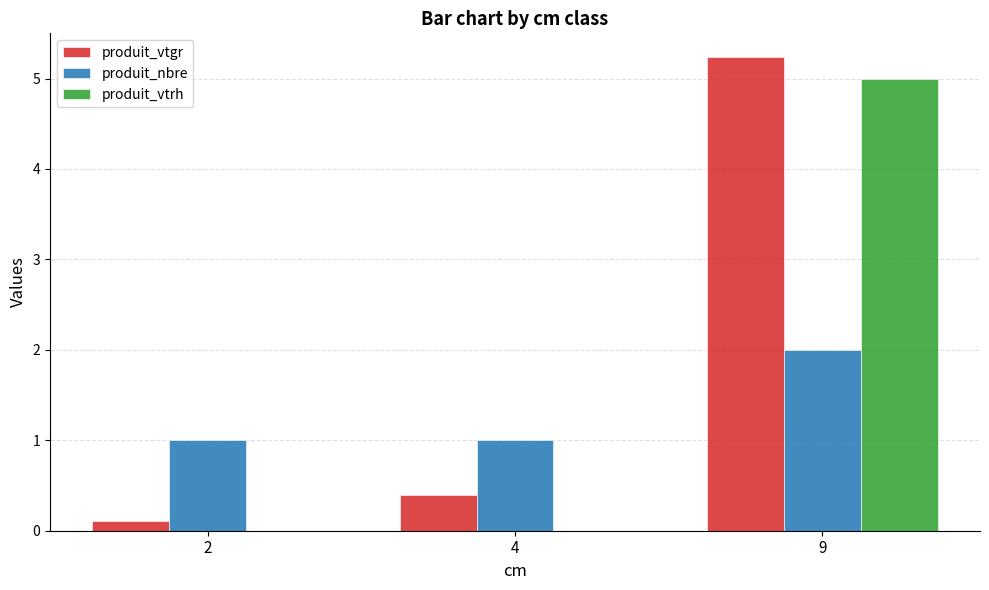

What is the total value across all series at 9?

12.2